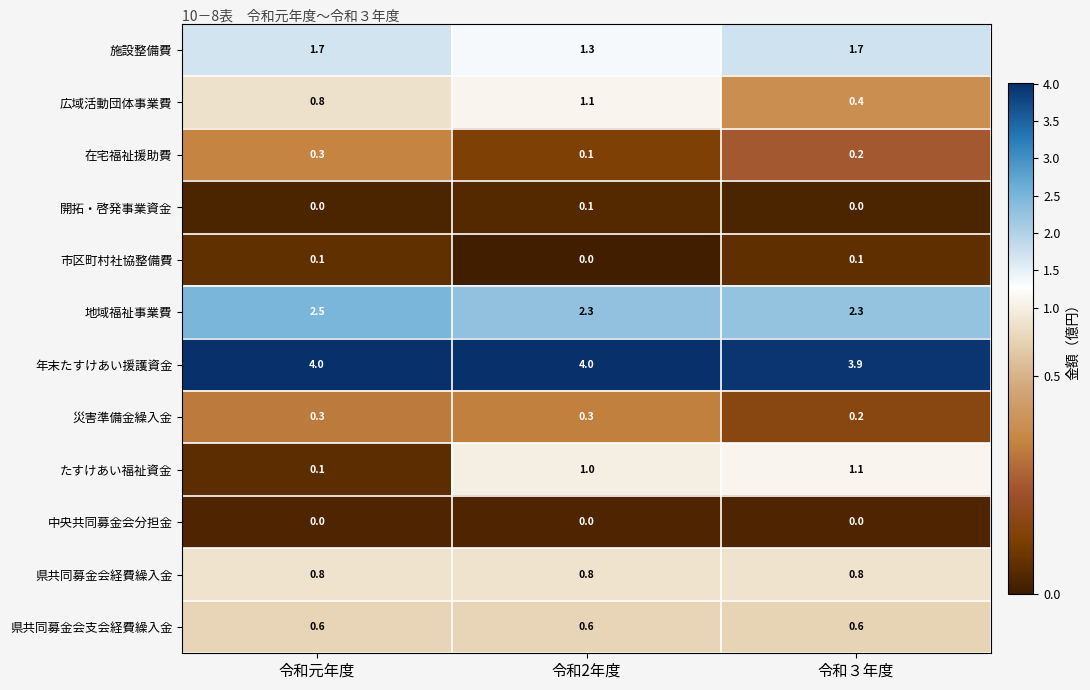

Which series has the widest spread of values?

たすけあい福祉資金